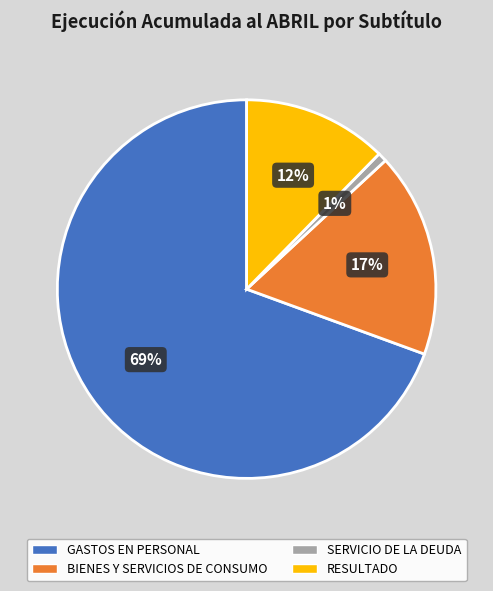

How many segments does this pie chart have?

4